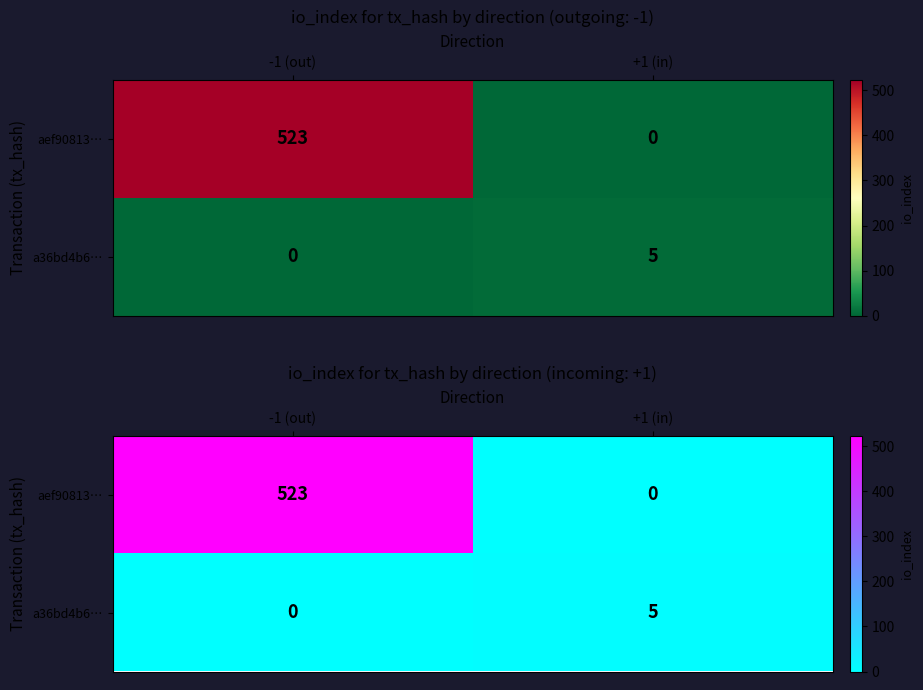

What is the difference between the a36bd4b6… values at -1 (out) and +1 (in)?

5